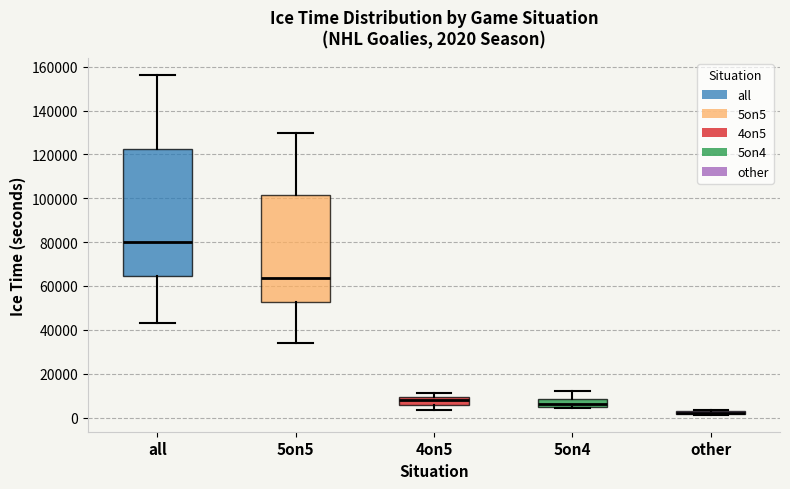

Comparing the boxes themselves (not the whiskers), which one is the tallest?

all